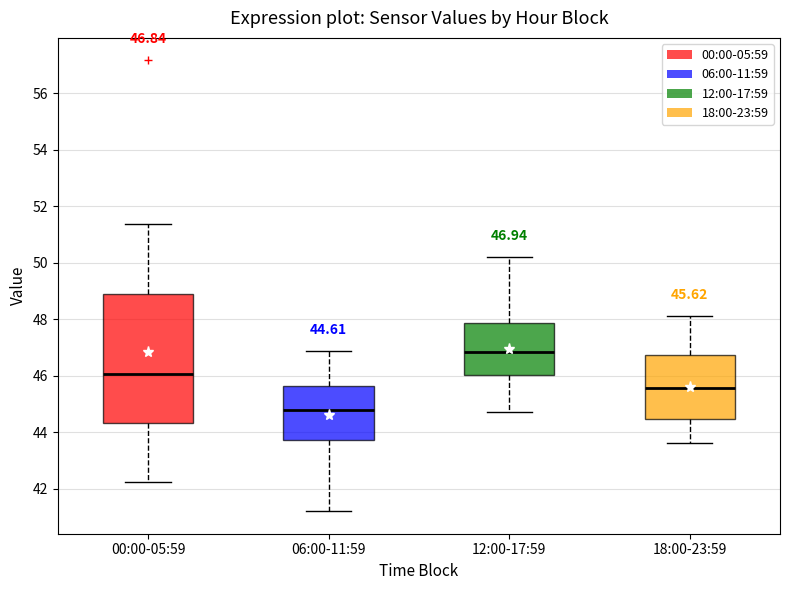

Which box's median line is the highest?

12:00-17:59